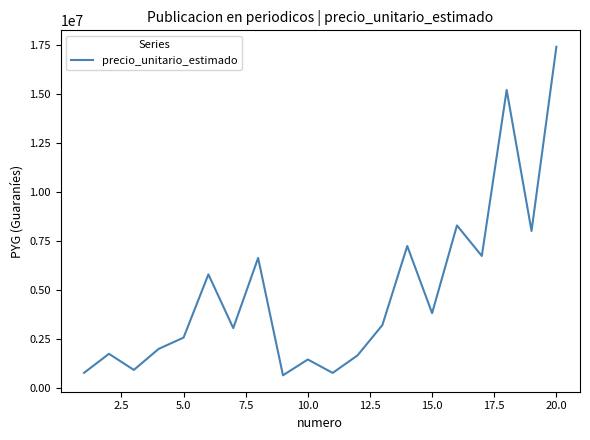

Count the number of data series in this chart.

1